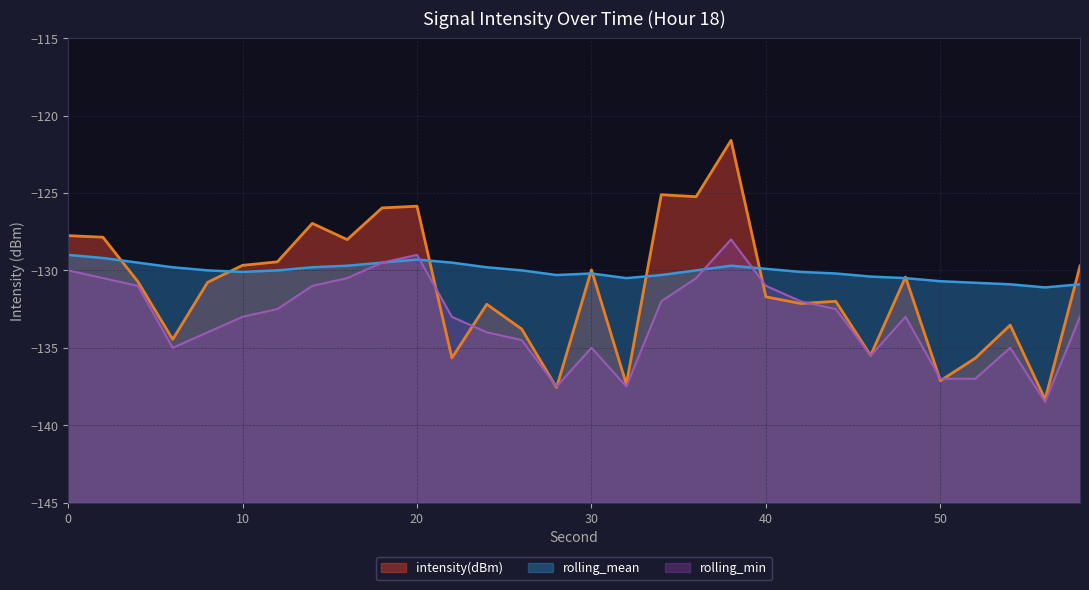

What is the difference between the second highest and minimum values in the rolling_min series?

9.5